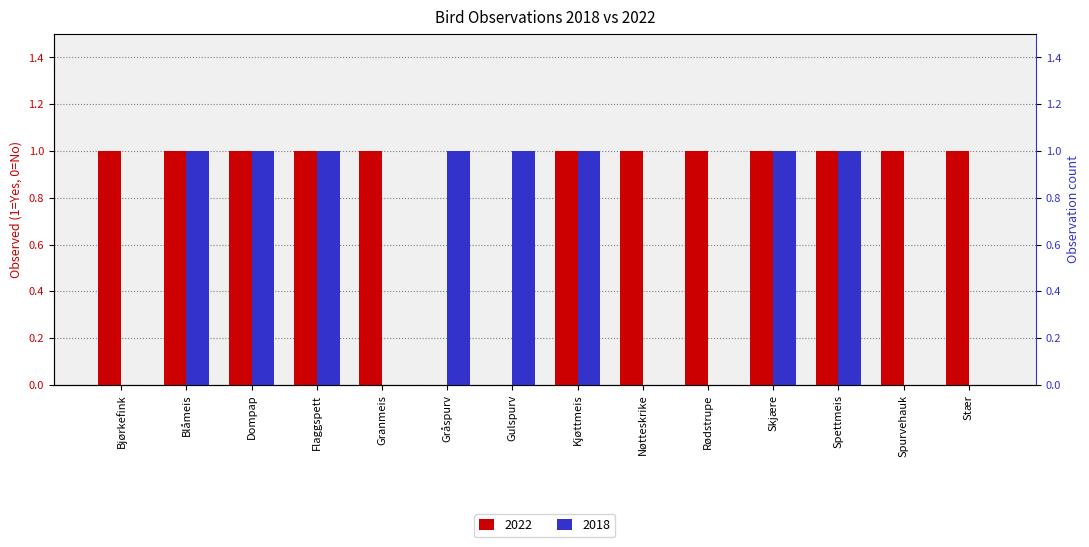

How many values in 2022 are above zero?

12